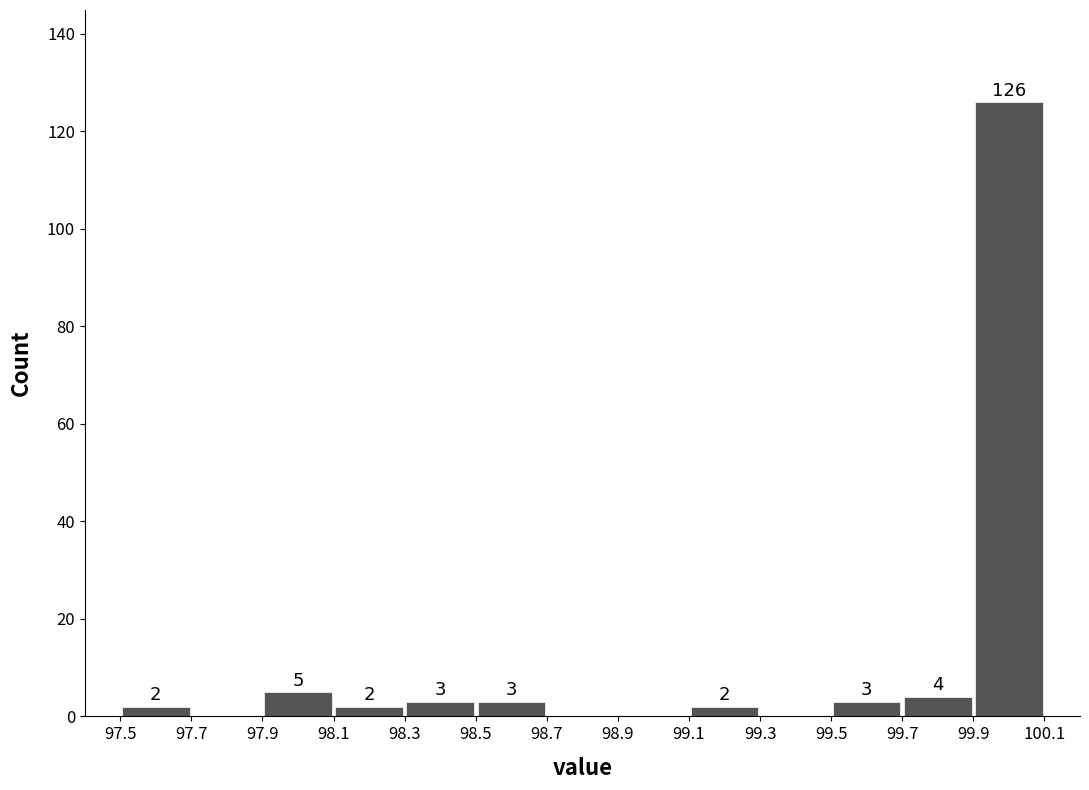

Which range on the x-axis has the tallest bar?

99.9 to 100.1